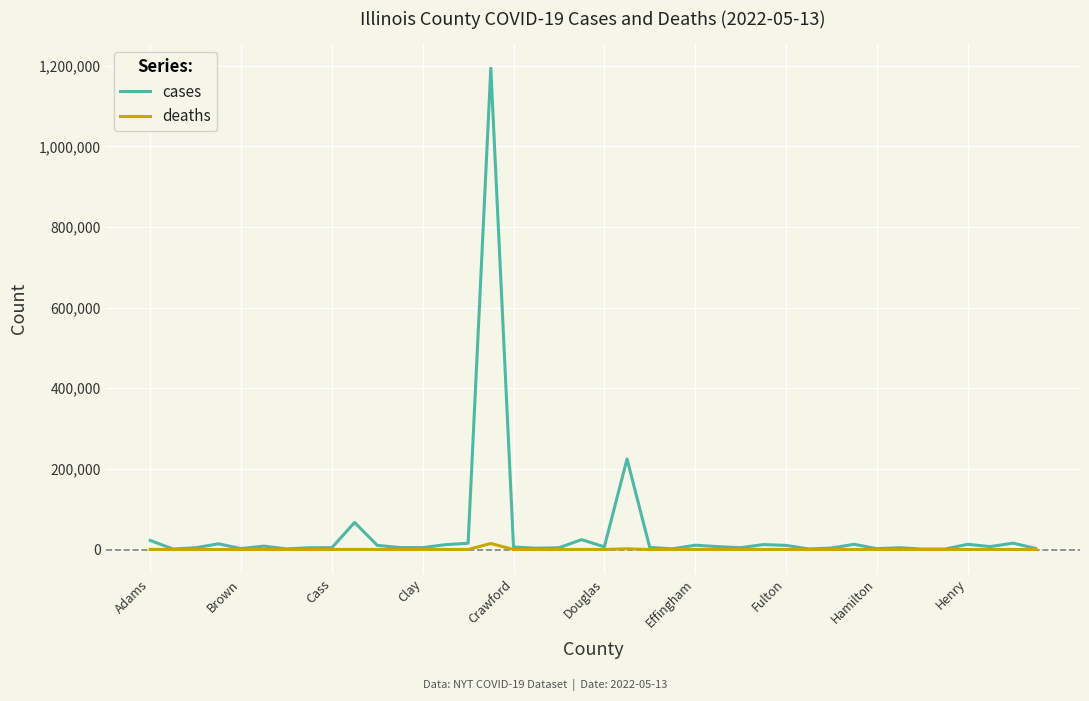

List the series in order of their peak value, highest first.

cases, deaths